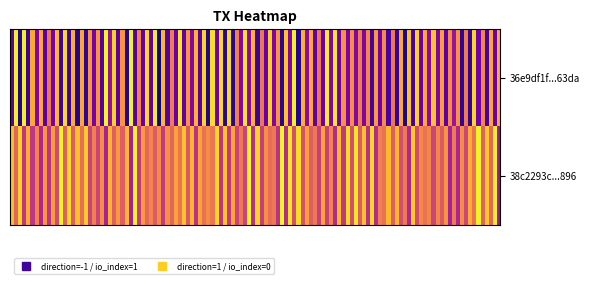

Which series has the largest total across all categories?

38c2293cf7e10657c60d3a499ec66c76712c896